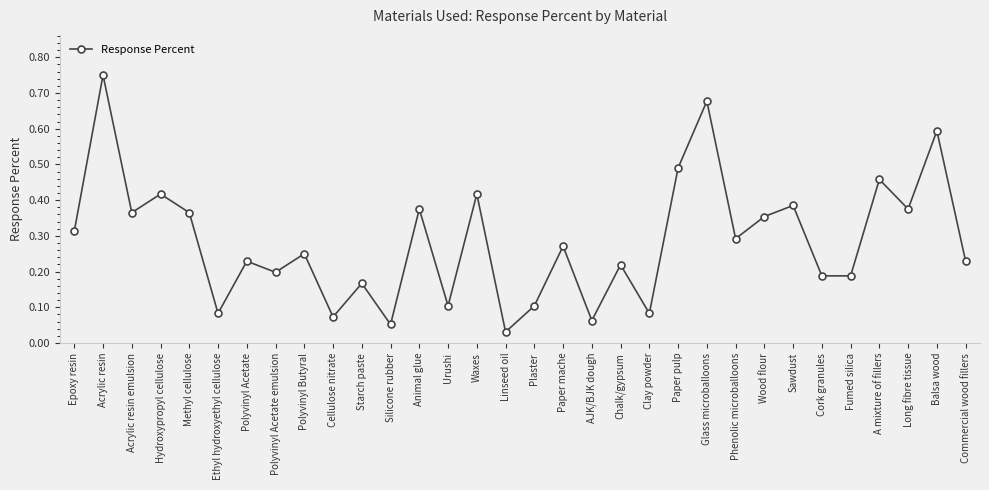

Is this an area chart (filled region under the line)?

No